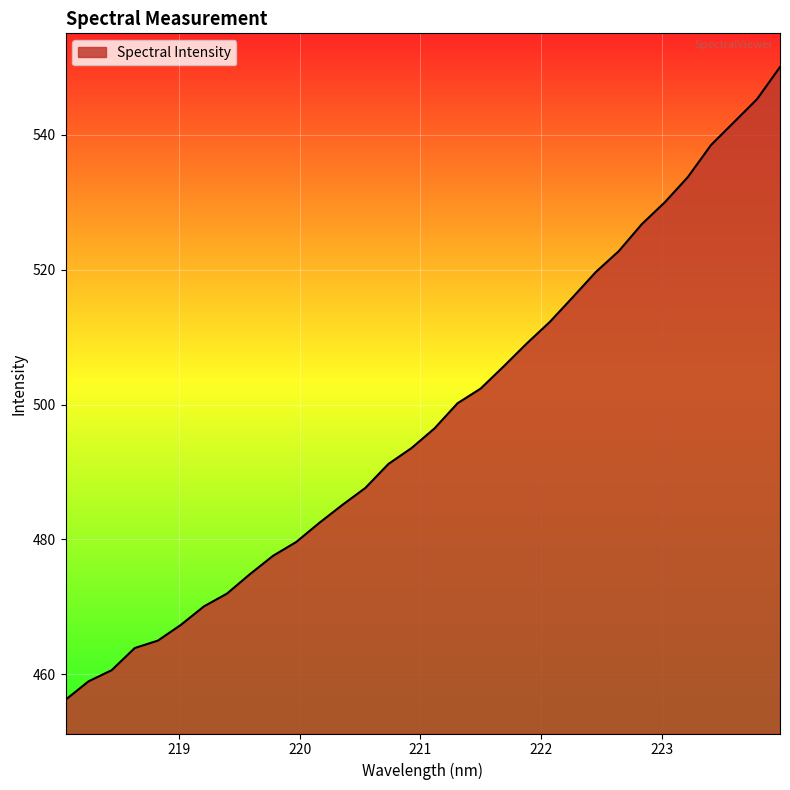

What is the difference between the maximum and minimum values?

93.8